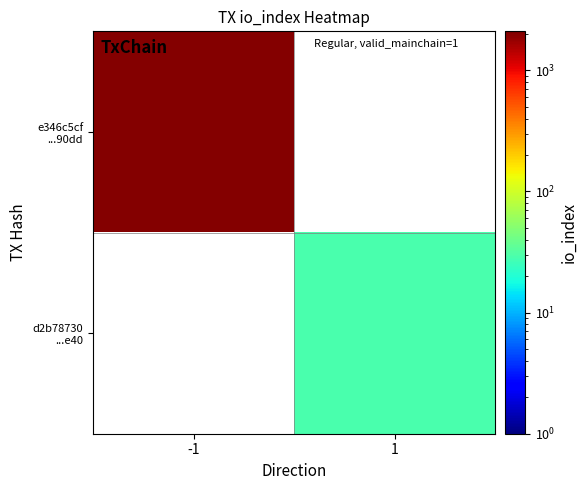

How many data points does each series have?

2